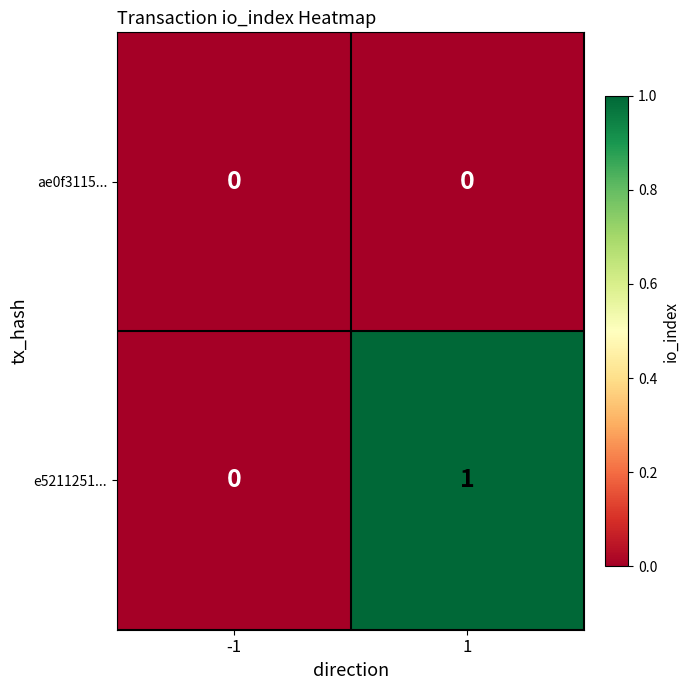

Reading right to left, what are all the values shown in this chart?

ae0f3115...: 0	0
e5211251...: 1	0